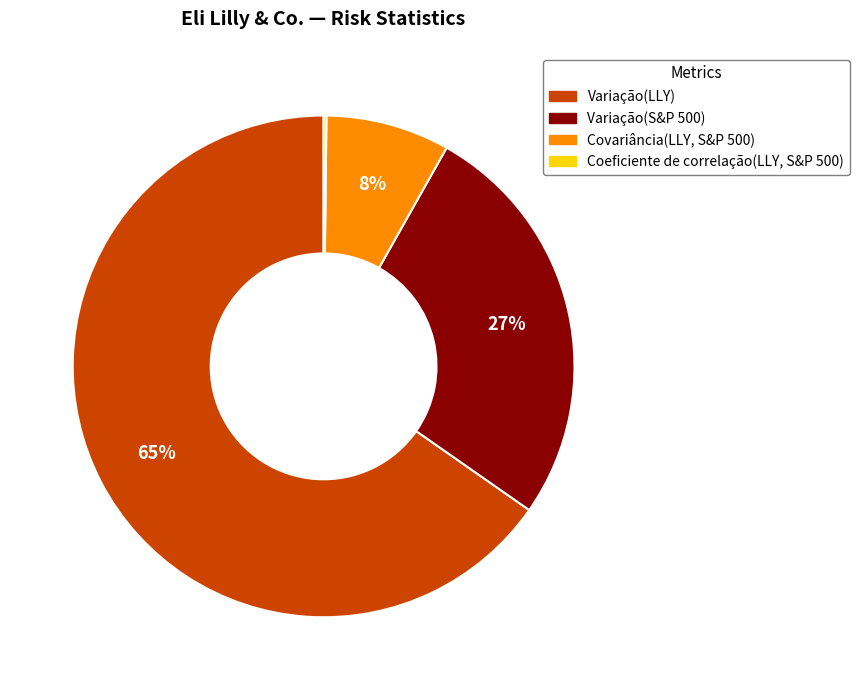

To the nearest percent, what portion does Variação(LLY) represent?

65%